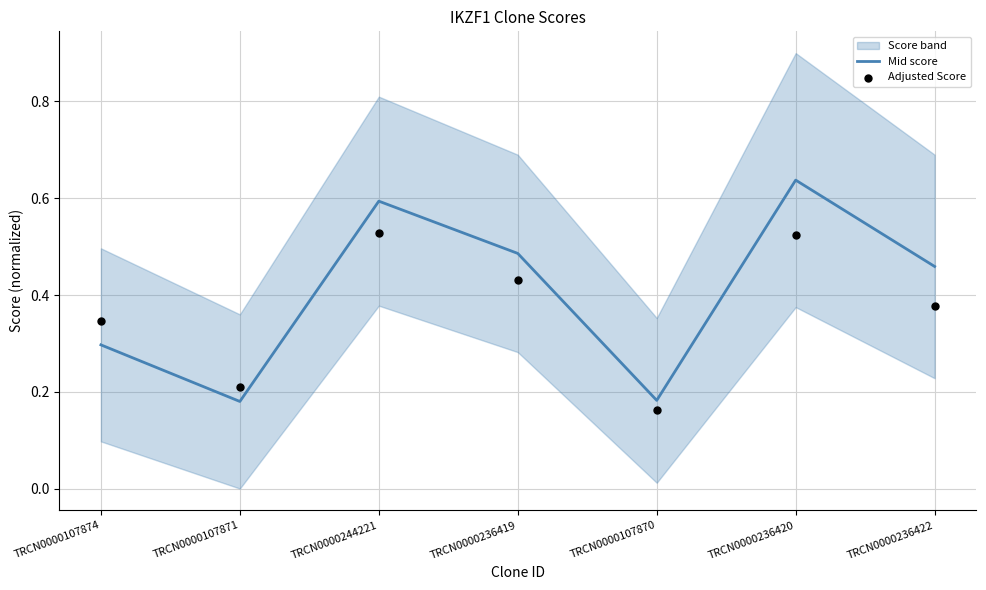

At which category is the sum across all series the highest?

TRCN0000236420